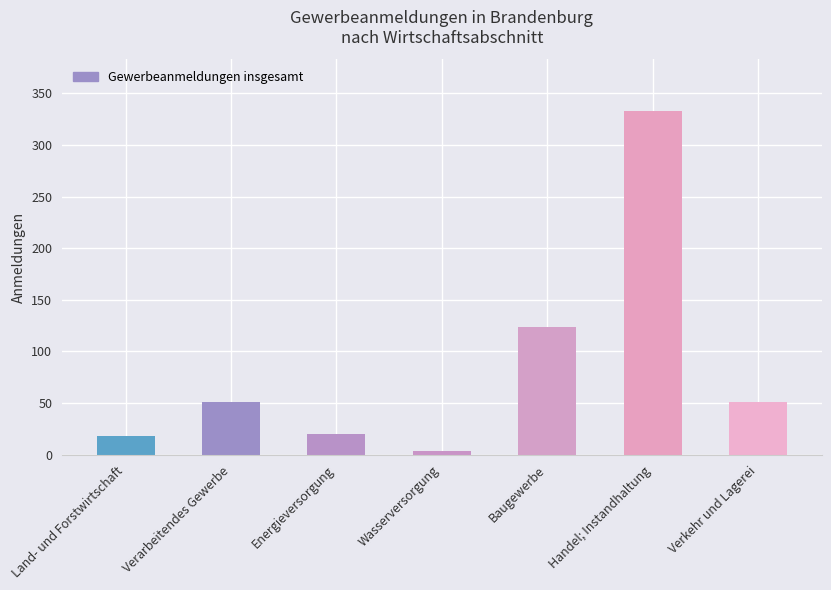

Reading right to left, list all the values displayed in this chart.

51	333	124	4	20	51	18